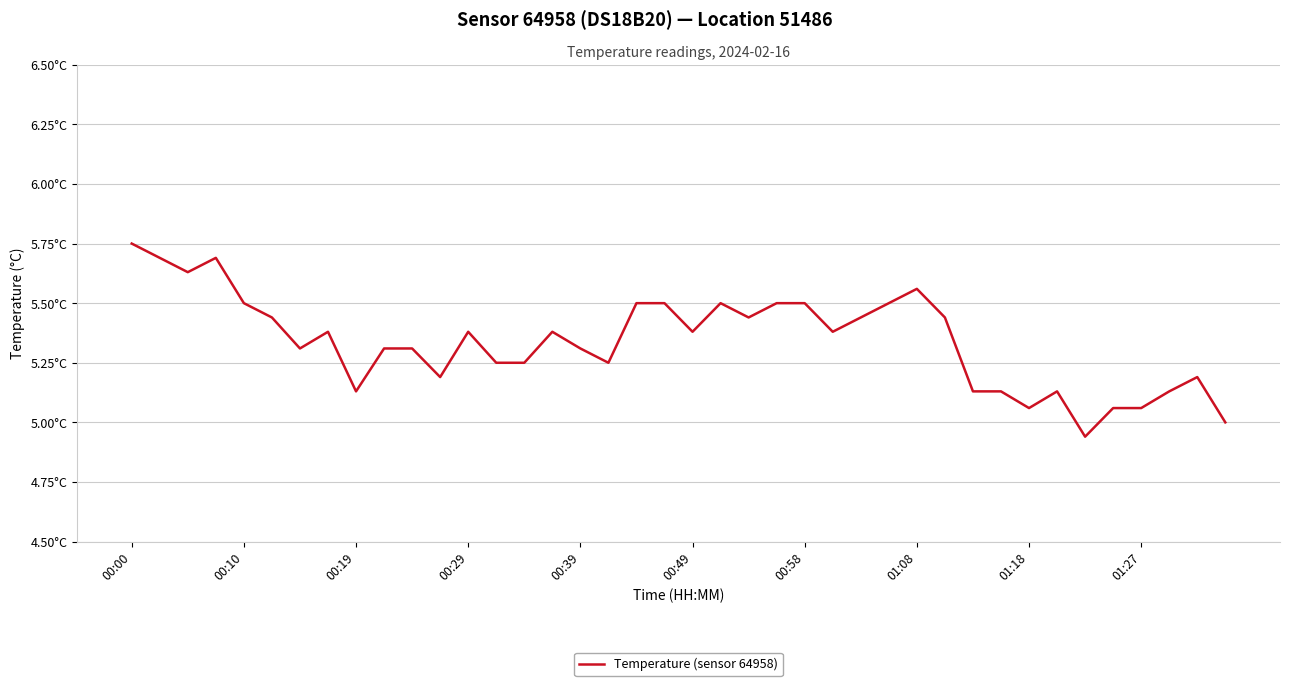

Does the chart have visible grid lines?

Yes